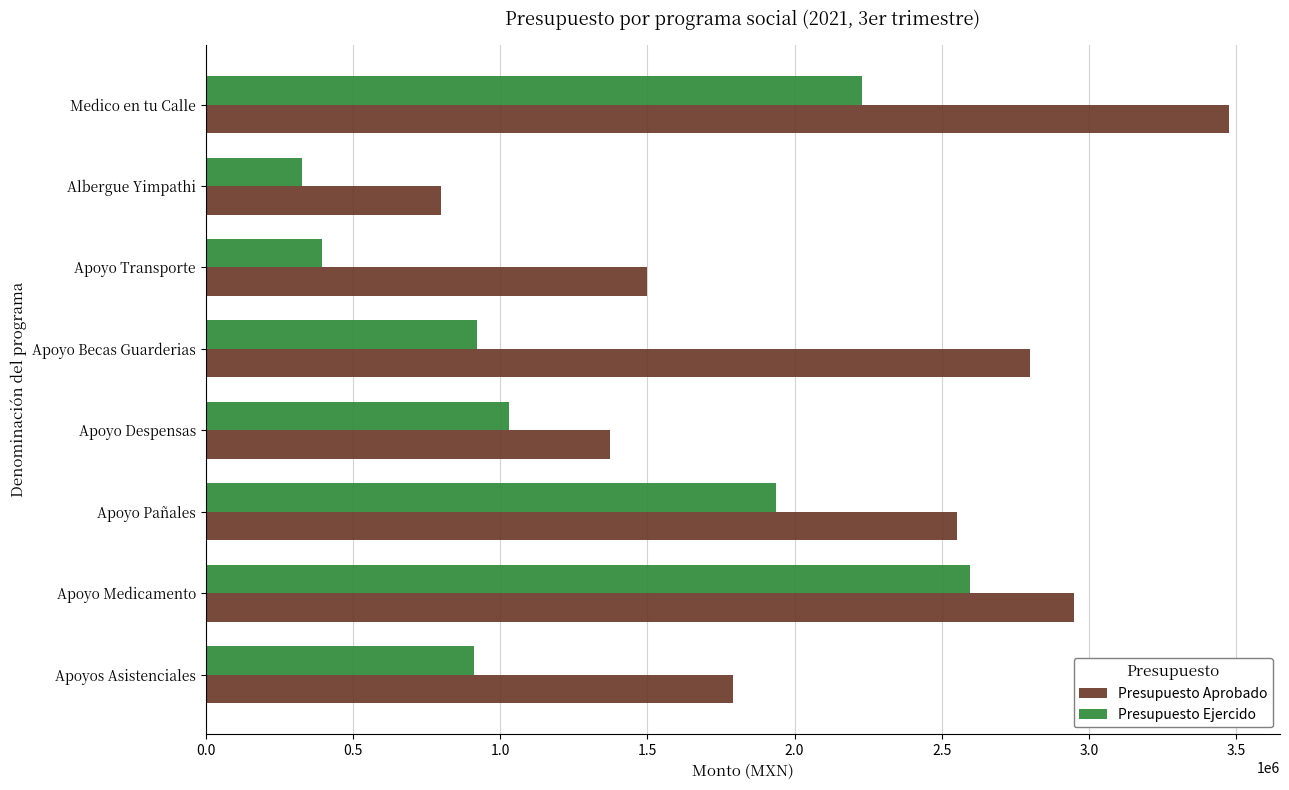

List the series in order of their peak value, highest first.

Presupuesto Aprobado, Presupuesto Ejercido